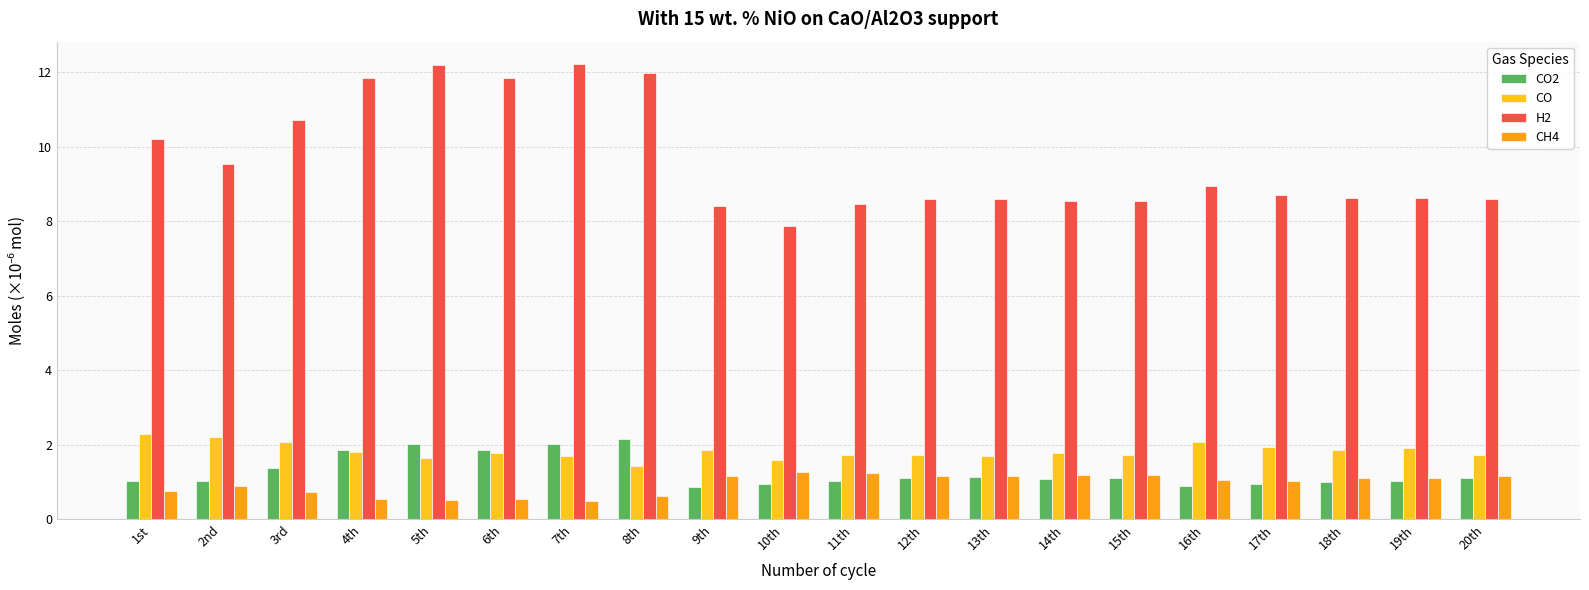

Is the value of CO at 6th greater than the value of CH4 at 8th?

Yes